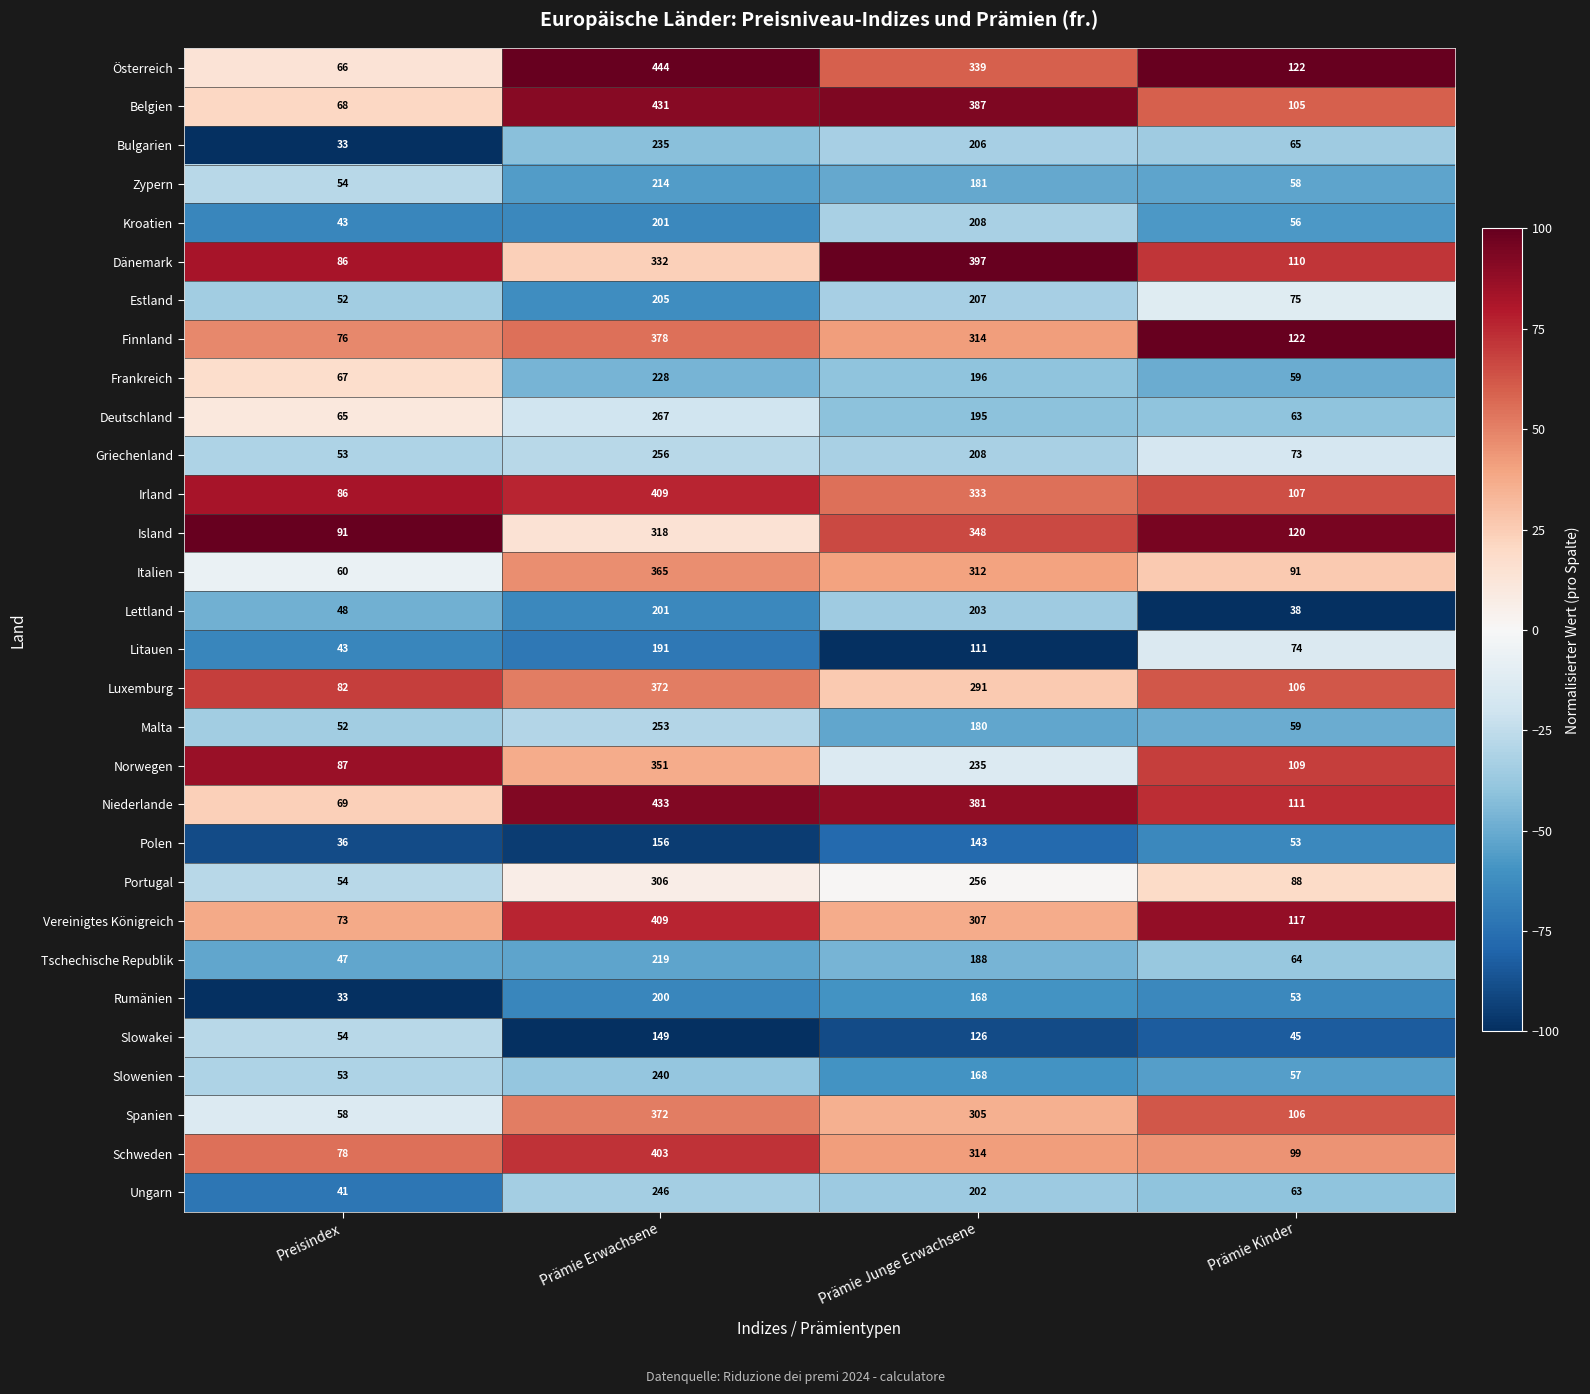

How many data points in Portugal are less than 256?

2